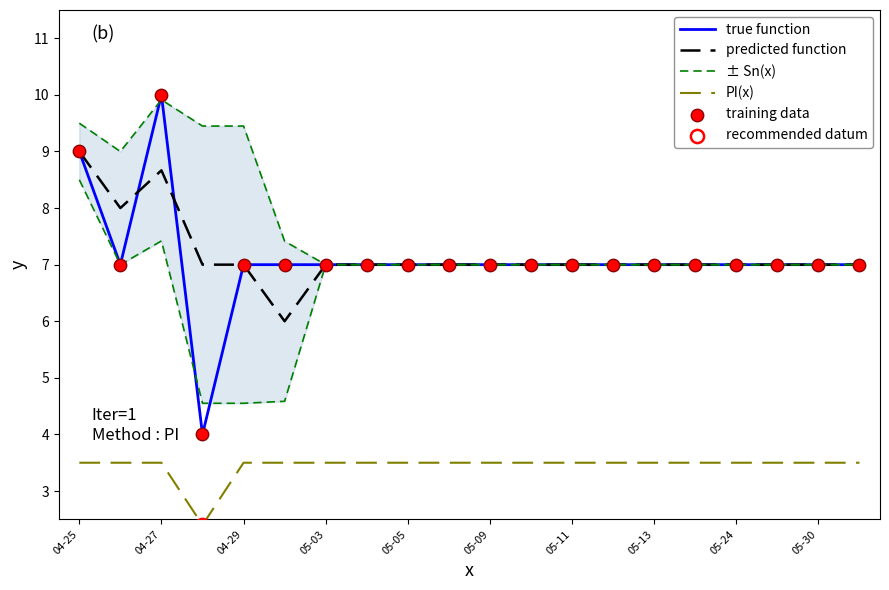

Is it true that predicted function equals 8.7 at 04-27?

True